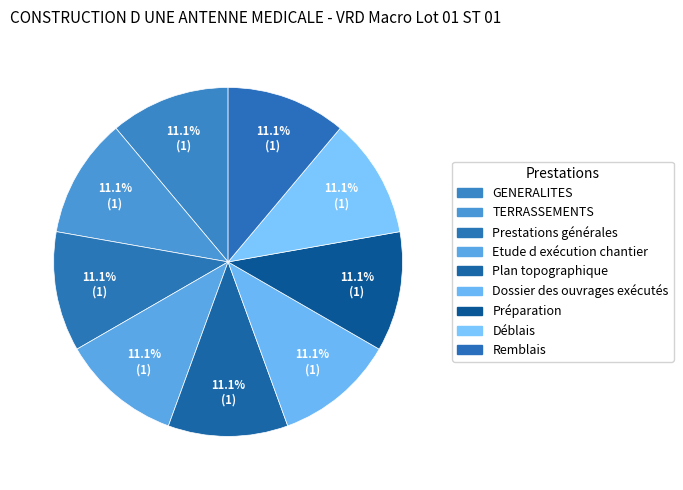

Count the number of slices in the pie.

9